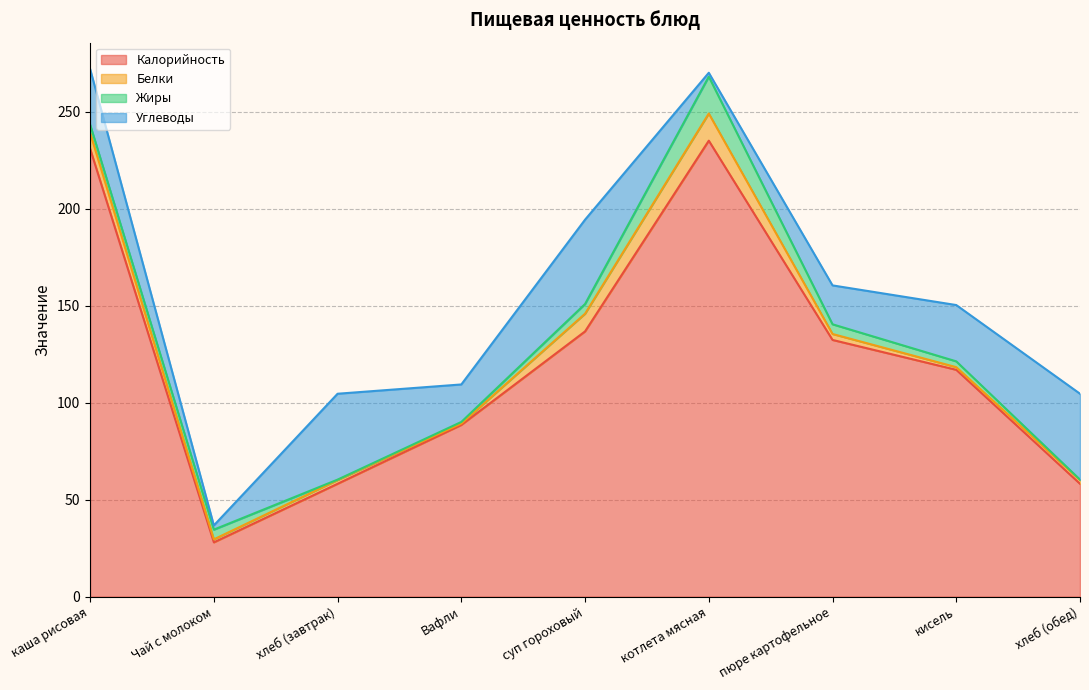

At хлеб (обед), list the series in order from smallest to largest.

Жиры, Белки, Углеводы, Калорийность